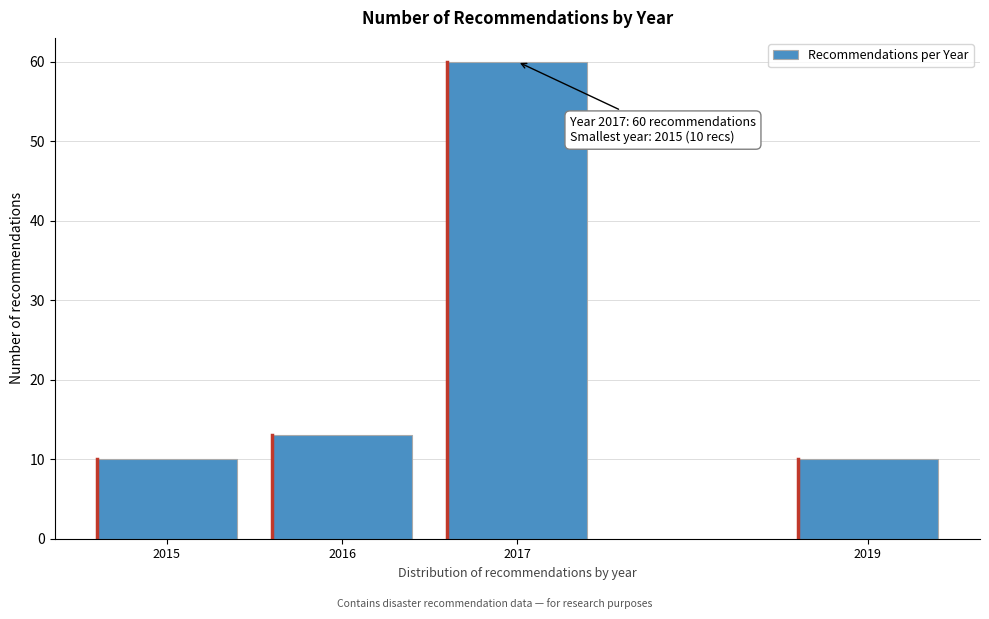

Reading left to right, transcribe all the data shown in this chart.

2015=10	2016=13	2017=60	2019=10